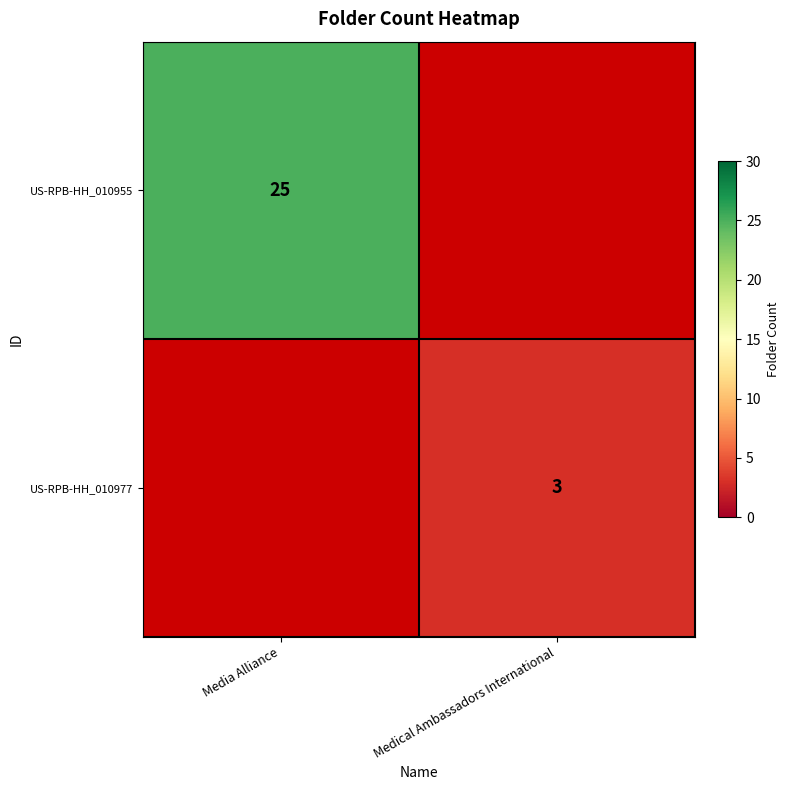

What is the maximum value shown in the chart?

25.0